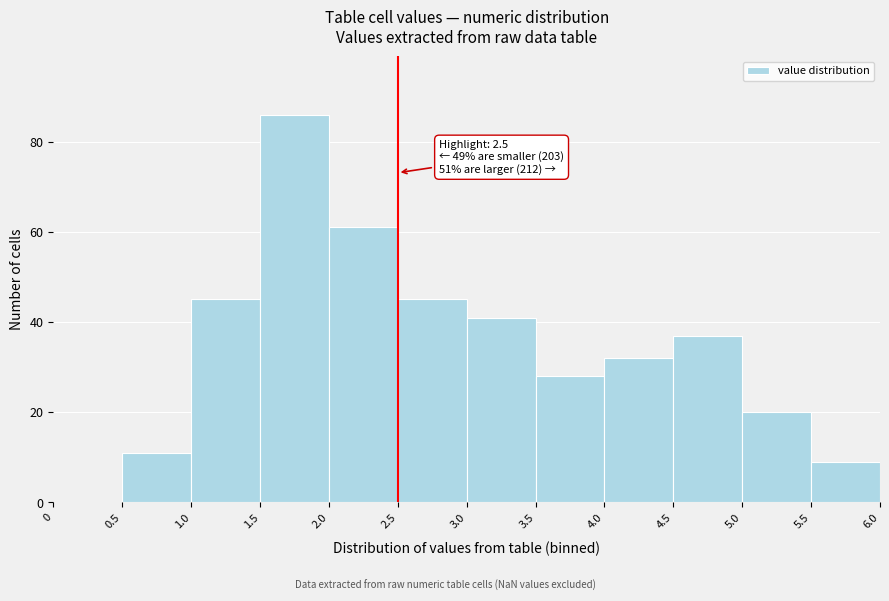

Which range on the x-axis has the tallest bar?

1.5 to 2.0